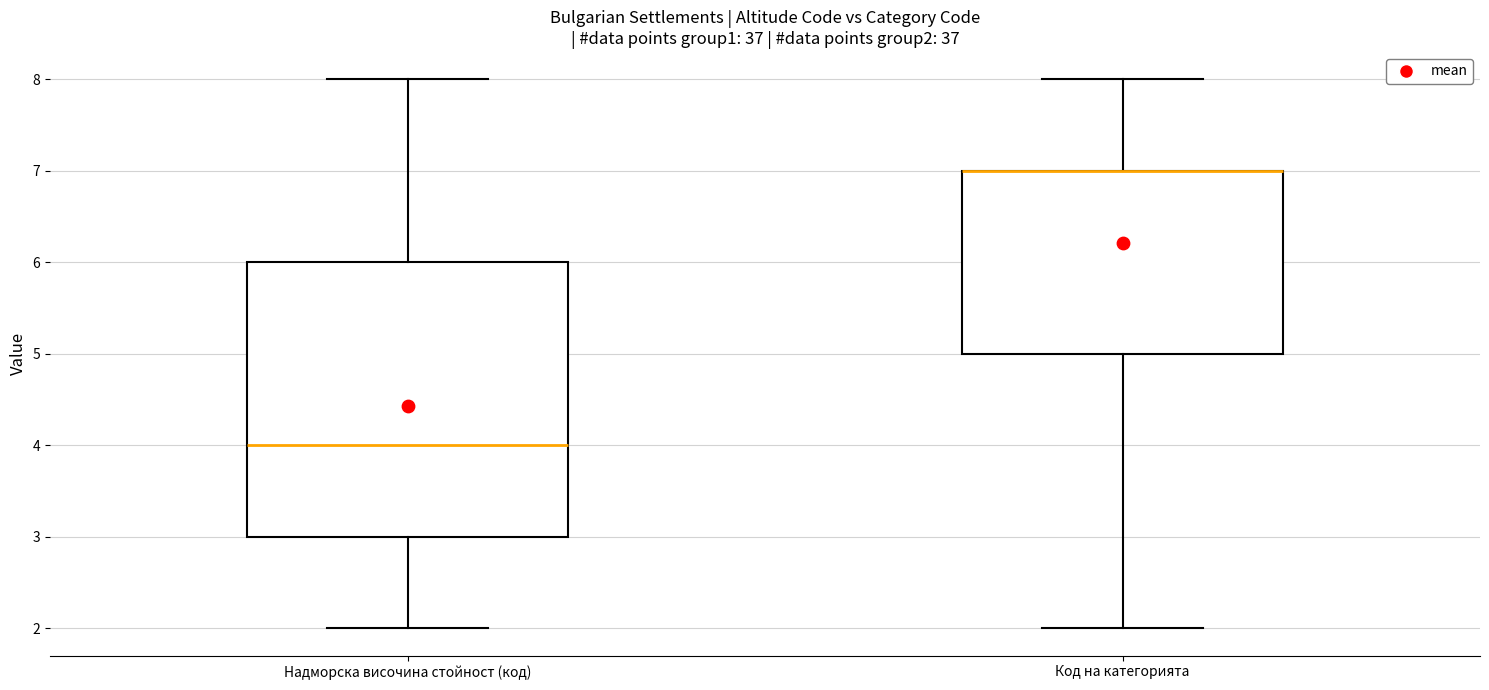

Comparing the boxes themselves (not the whiskers), which one is the tallest?

Надморска височина стойност (код)